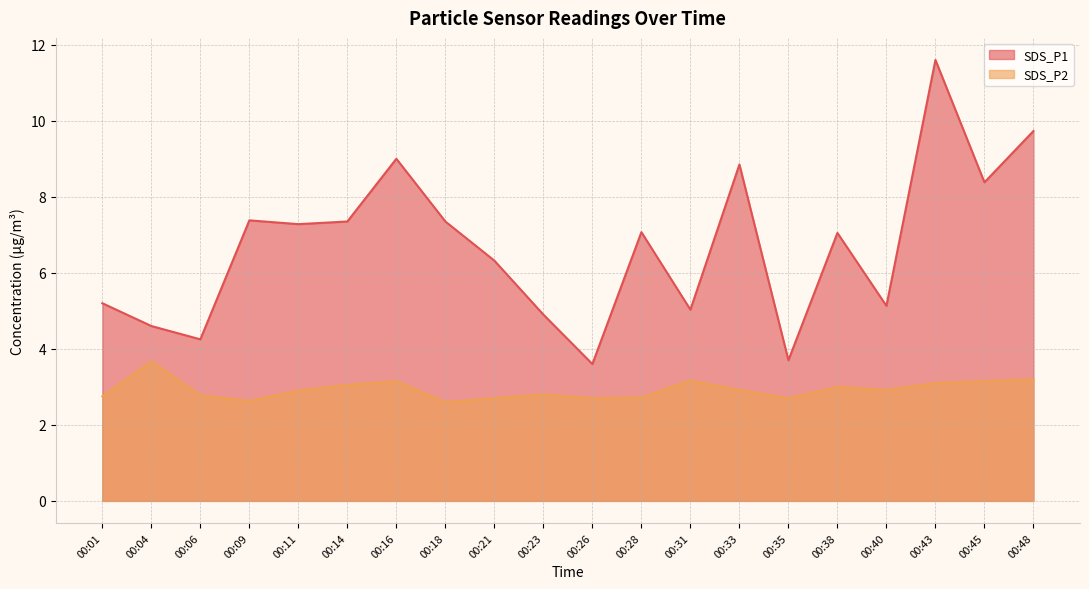

Does the chart display data point markers on the line(s)?

No